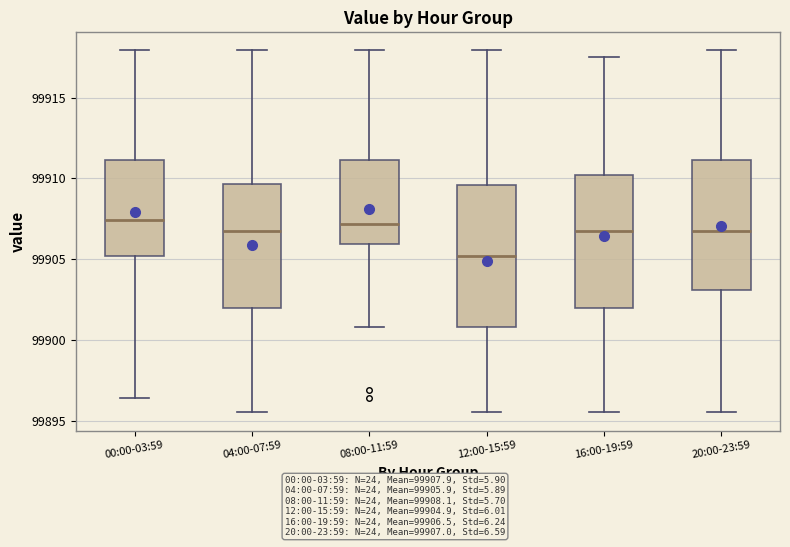

Reading left to right, transcribe this box plot: for each box, give where its median line is, the range the box spans, and where its two whiskers end, as read against the y-axis. The values are not printed on the chart, so give them approximately, as read against the axis.

00:00-03:59: median 99907.5, box 99905.0 to 99911.0, whiskers 99896.5 to 99918.0
04:00-07:59: median 99906.5, box 99902.0 to 99909.5, whiskers 99895.5 to 99918.0
08:00-11:59: median 99907.0, box 99906.0 to 99911.0, whiskers 99901.0 to 99918.0
12:00-15:59: median 99905.0, box 99901.0 to 99909.5, whiskers 99895.5 to 99918.0
16:00-19:59: median 99906.5, box 99902.0 to 99910.0, whiskers 99895.5 to 99917.5
20:00-23:59: median 99906.5, box 99903.0 to 99911.0, whiskers 99895.5 to 99918.0